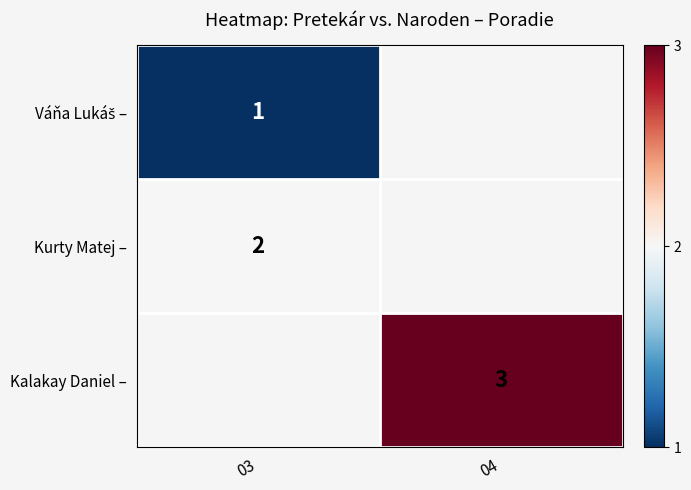

The Kurty Matej – series shows 2 at 03. True or false?

True